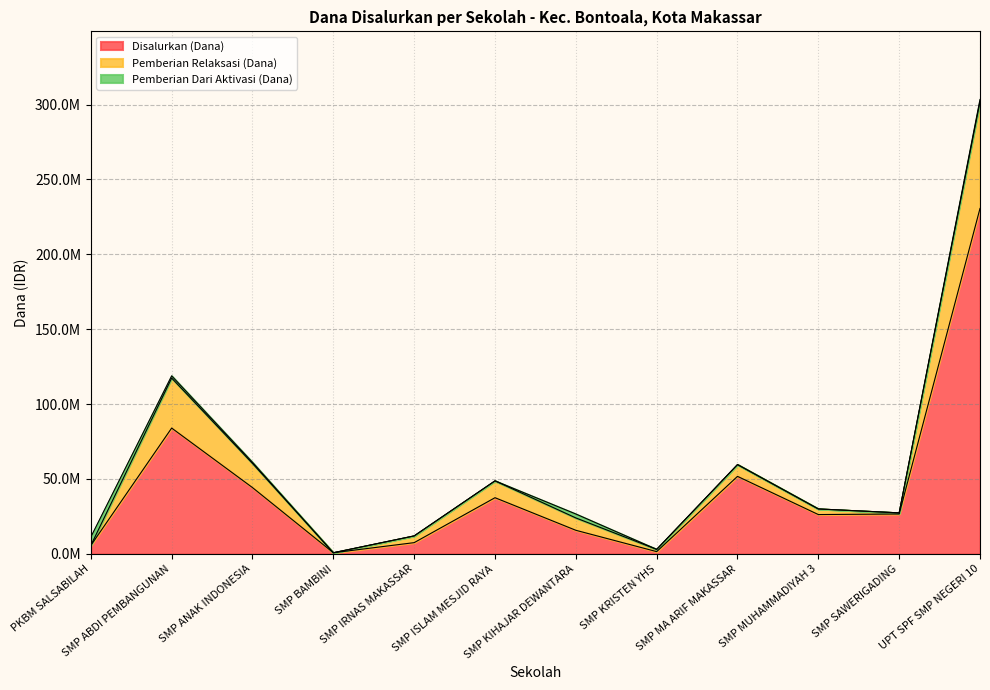

What are all the series names shown in the legend?

Disalurkan (Dana), Pemberian Relaksasi (Dana), Pemberian Dari Aktivasi (Dana)